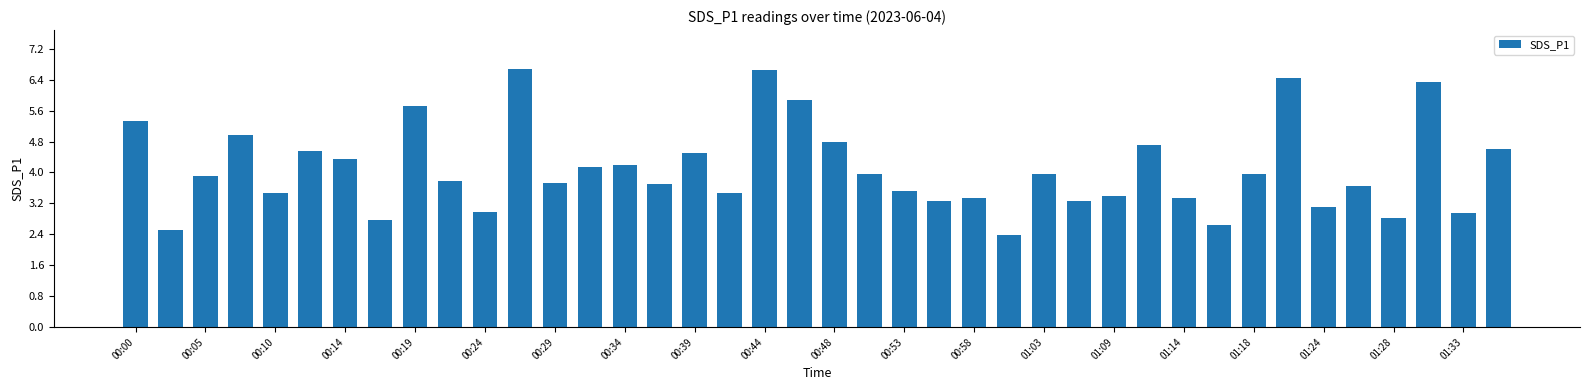

What is the value of the 25th bar from the left?

3.3